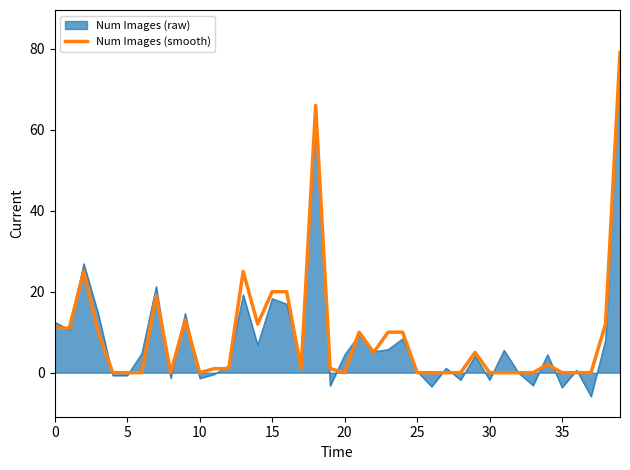

What is the lowest value of the Num Images (raw) series?

-5.9